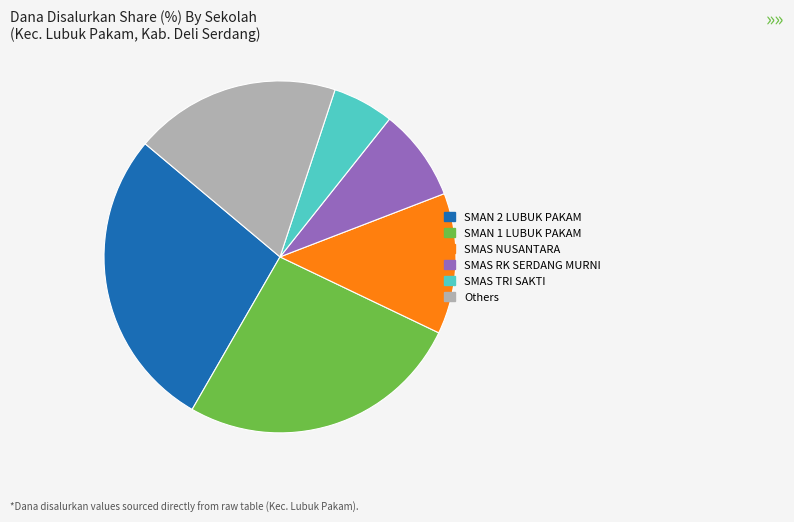

Is there a majority slice in this chart?

No